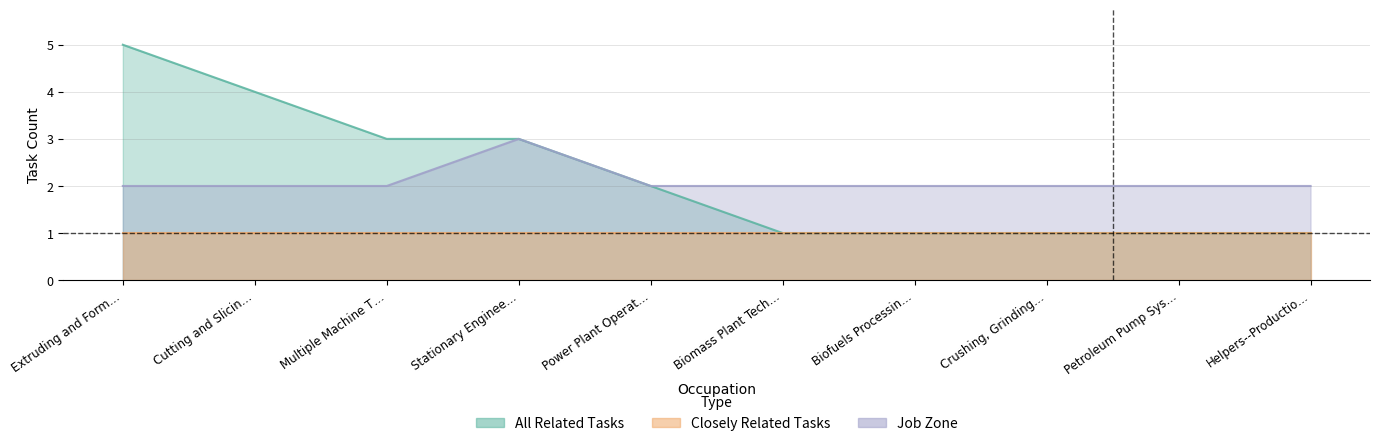

How many values in the All Related Tasks series are below 2?

5